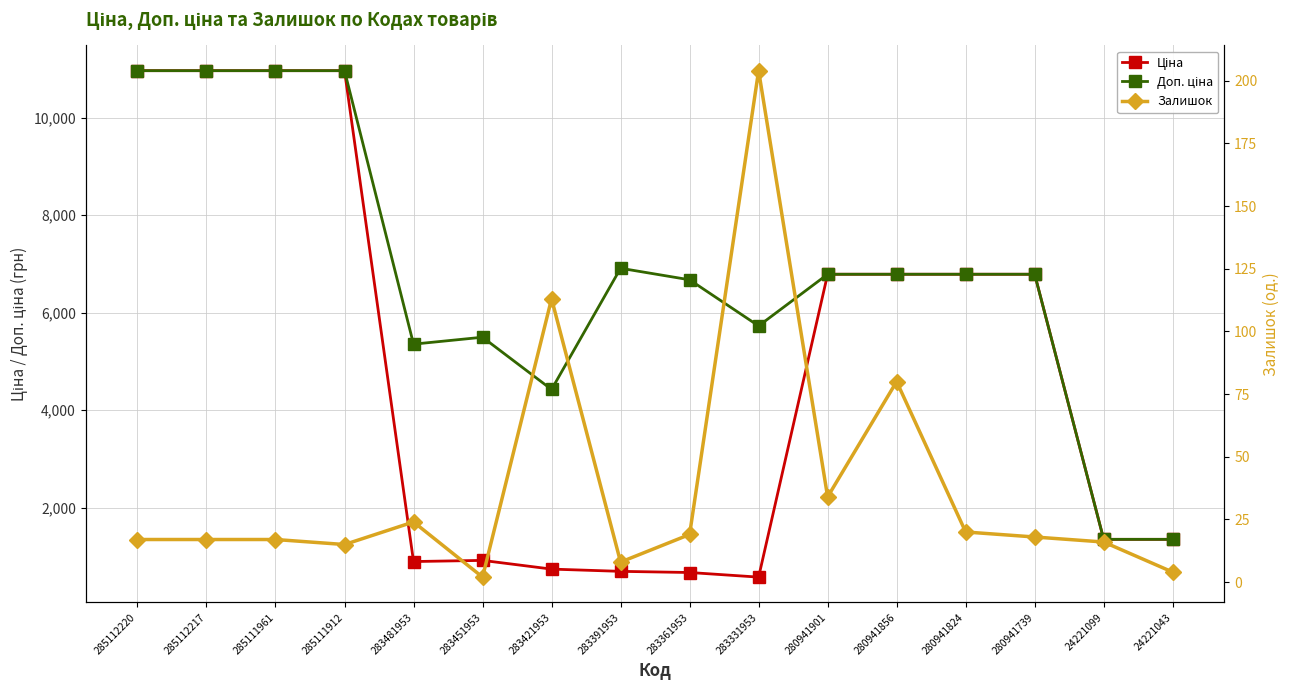

What is the value of the Доп. ціна point at the 2nd from the left?

10964.4